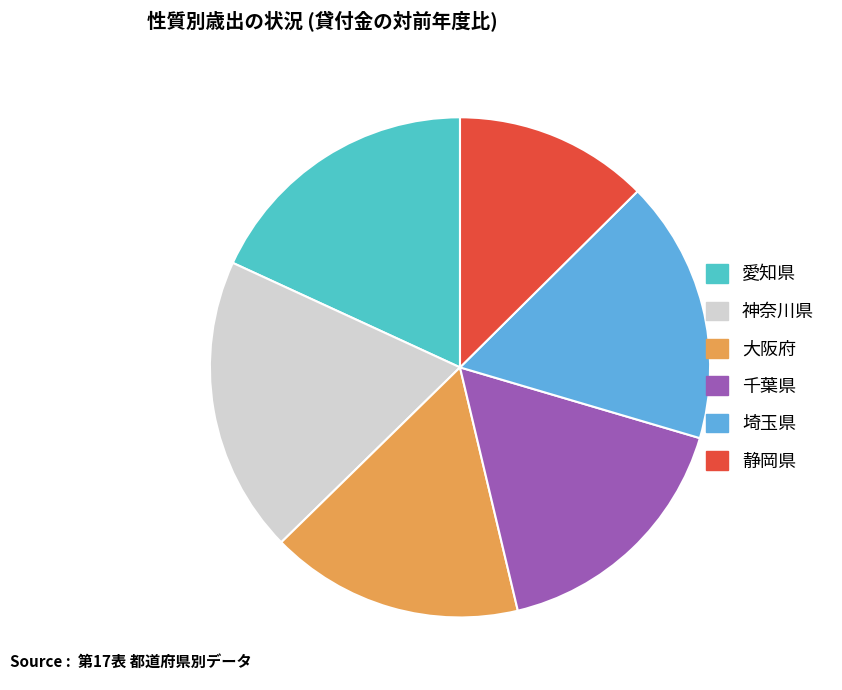

Combined, do 神奈川県 and 大阪府 account for over 50%?

No